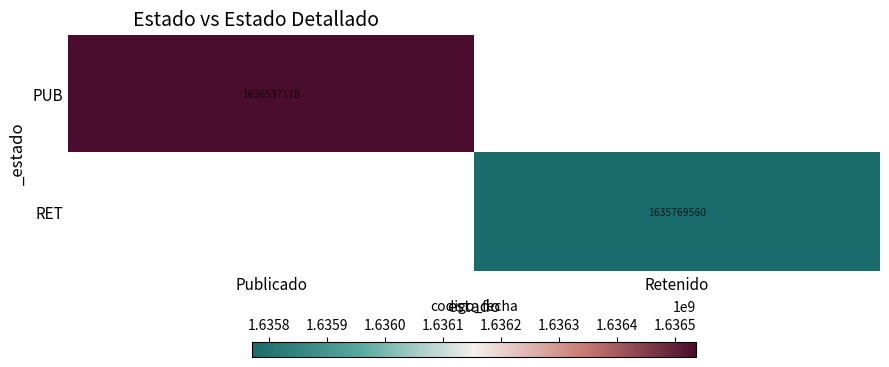

The PUB series shows 1636537118 at Publicado. True or false?

True